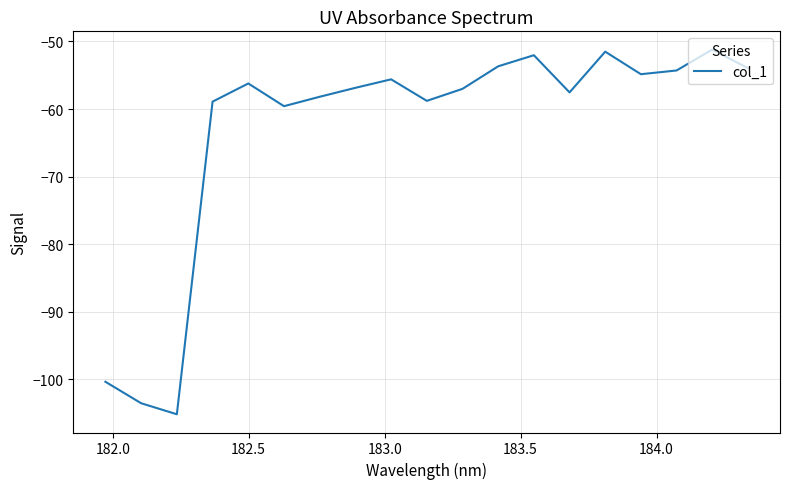

What is the difference between the maximum and minimum values?

54.0